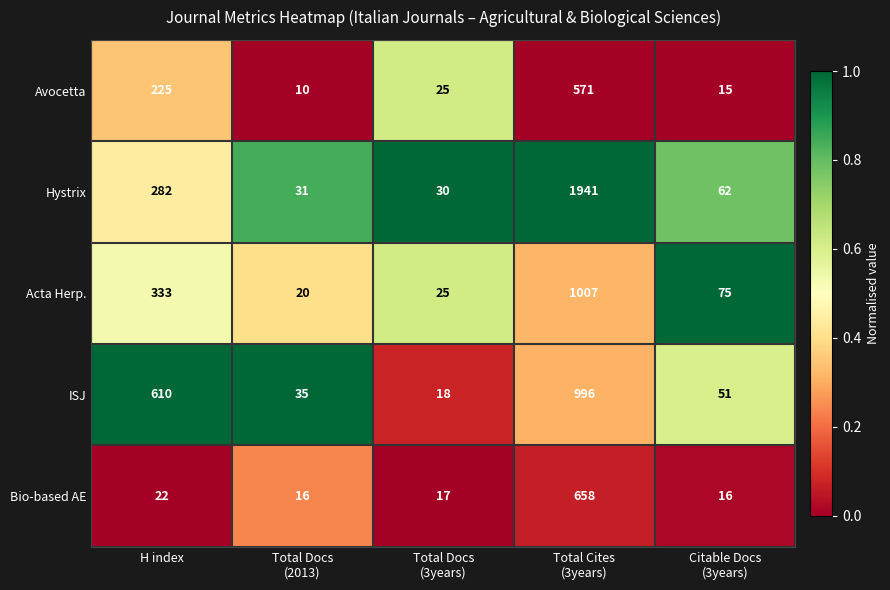

What is the maximum value shown in the chart?

1941